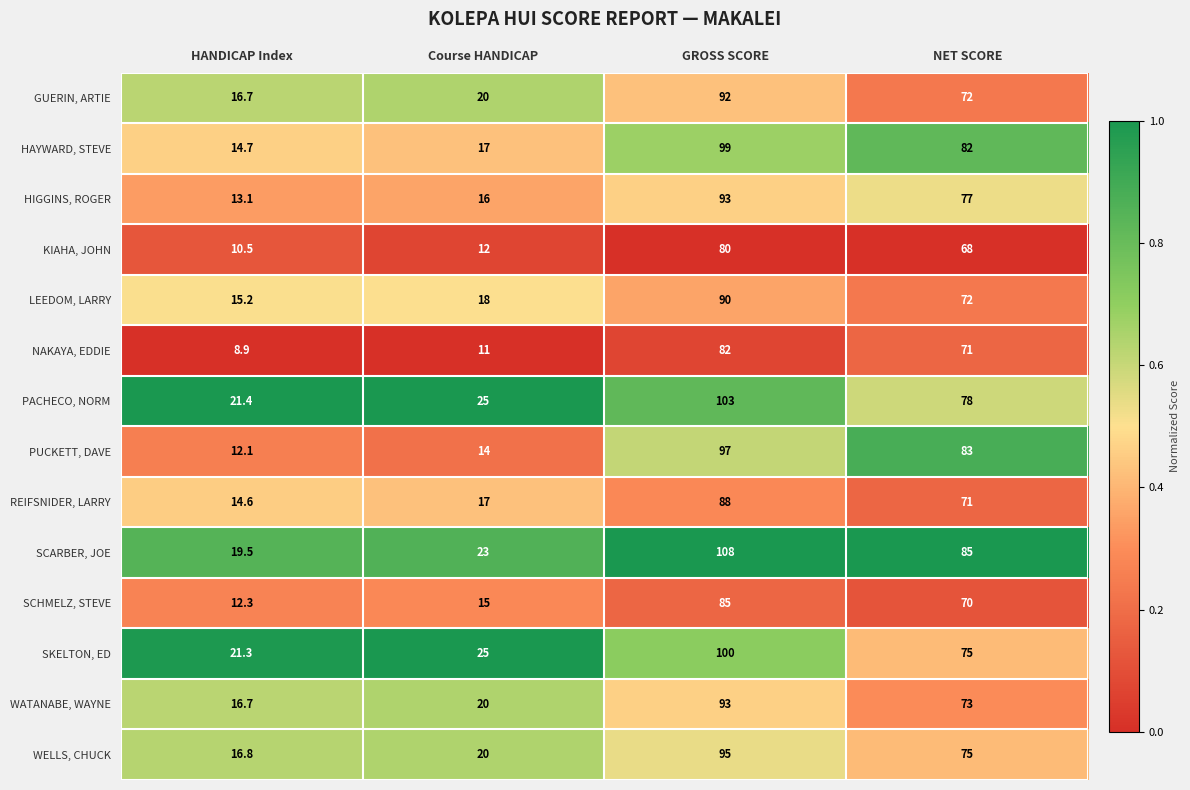

What is the sum of all HIGGINS, ROGER values?

199.1